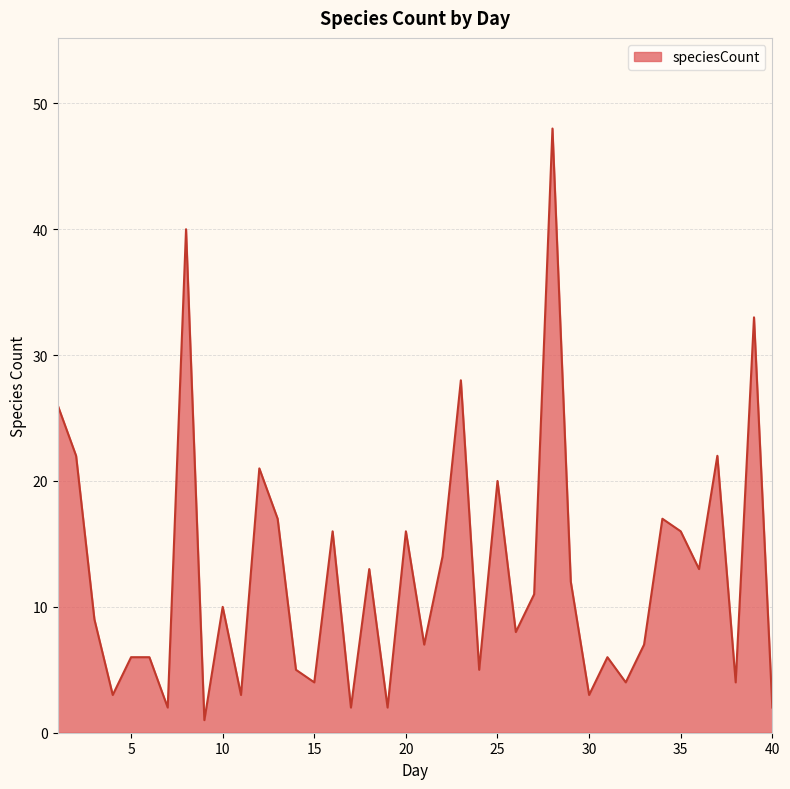

Does the chart have visible grid lines?

Yes